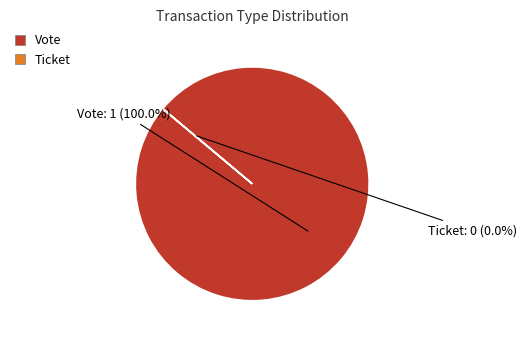

Which has a higher value, Vote or Ticket?

Vote